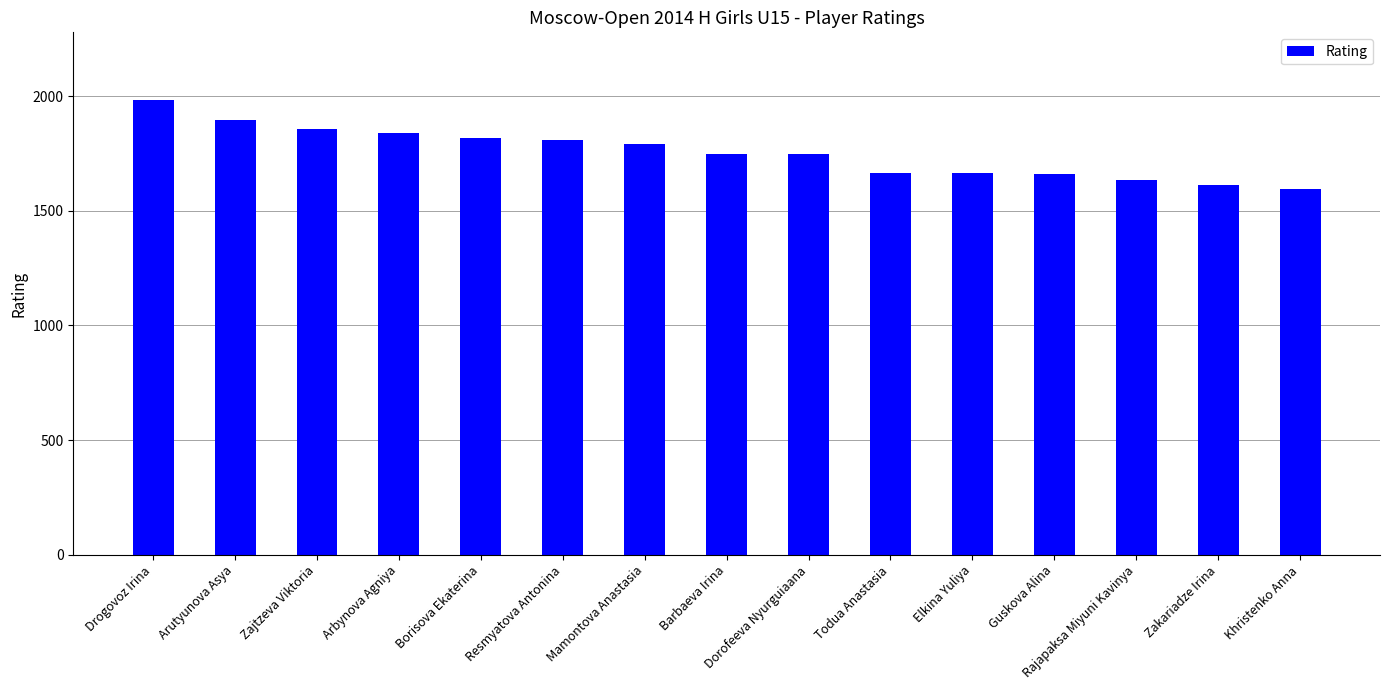

The value at Guskova Alina is 1661. True or false?

True